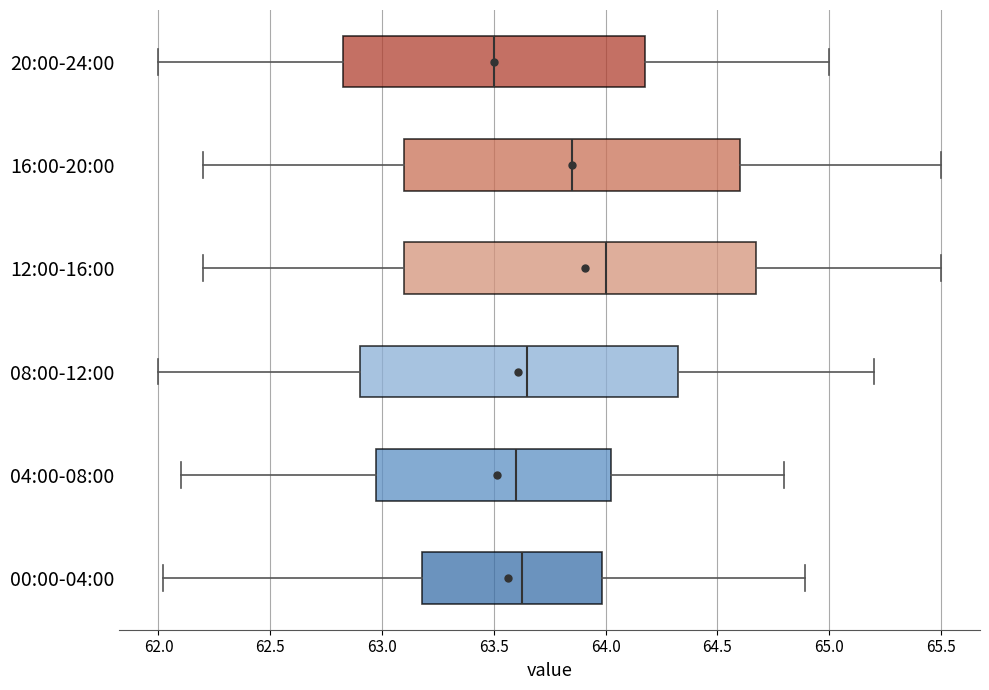

Which box is the widest, from its left edge to its right edge?

12:00-16:00